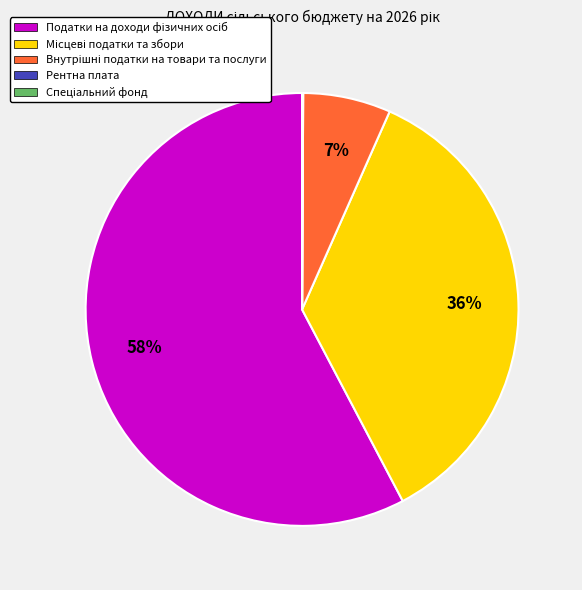

To the nearest percent, what is the average slice percentage?

20%